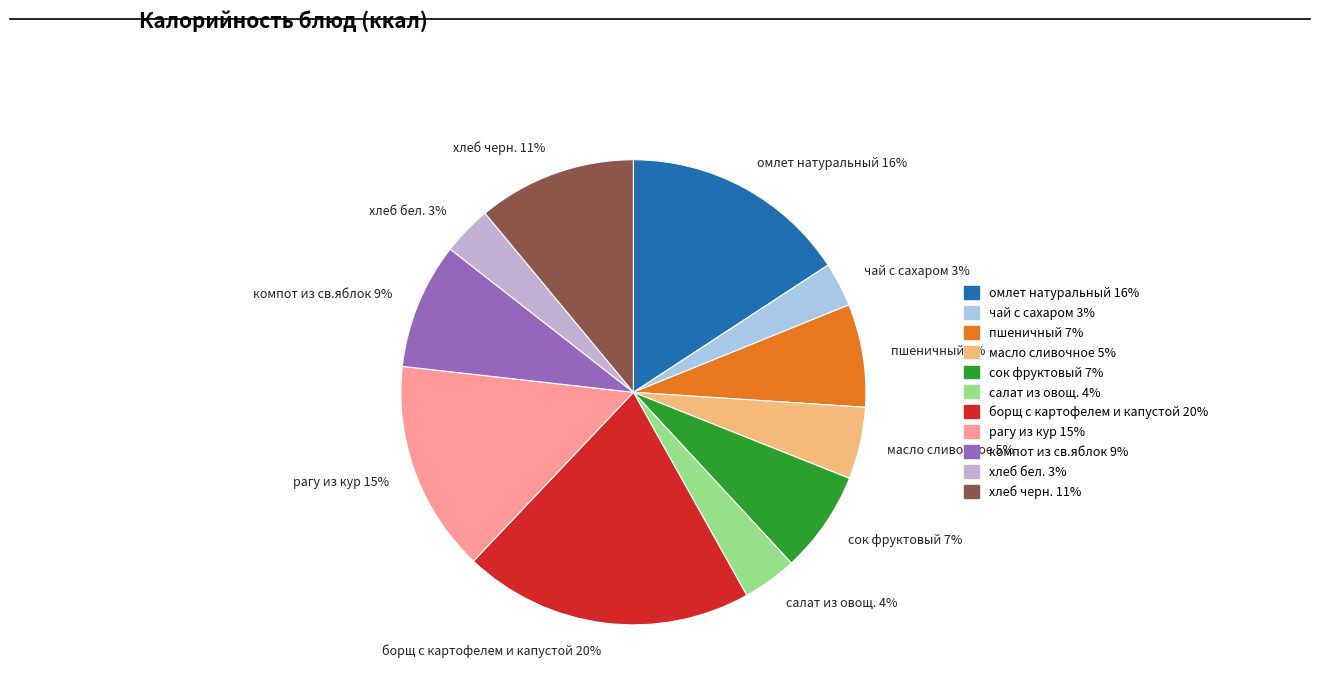

Combined, do хлеб черн. 11% and сок фруктовый 7% account for over 50%?

No